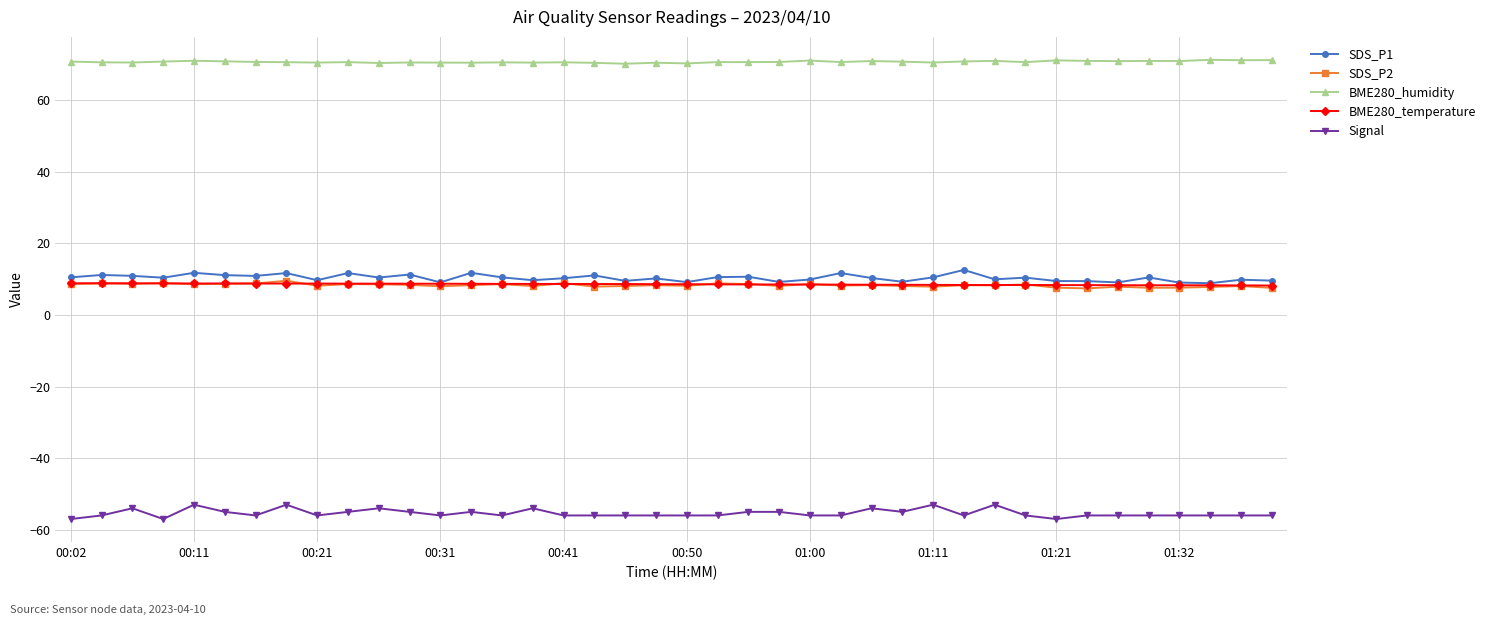

True or false: SDS_P1 has more than 2 points higher than both neighbors.

True